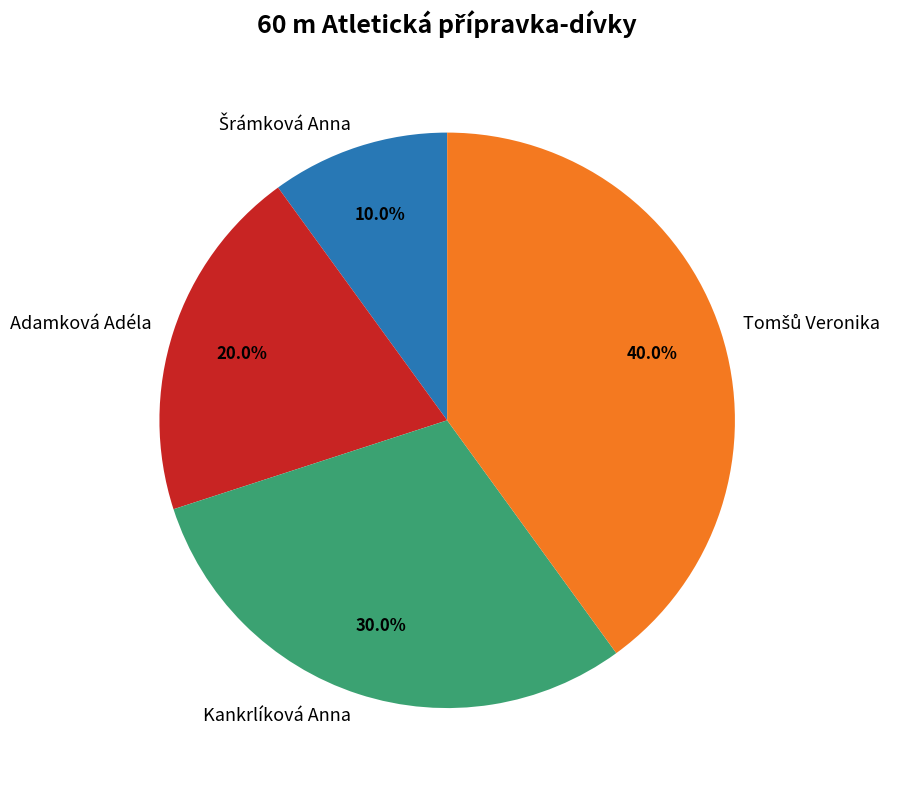

Does any single category account for the majority?

No